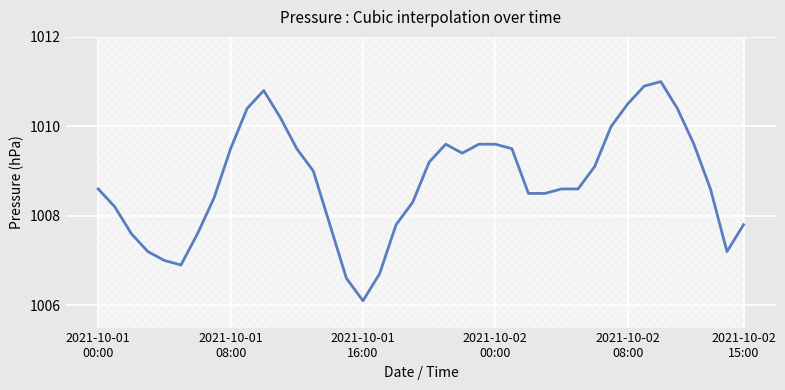

Where does the data first go above 1008?

2021-10-01
00:00